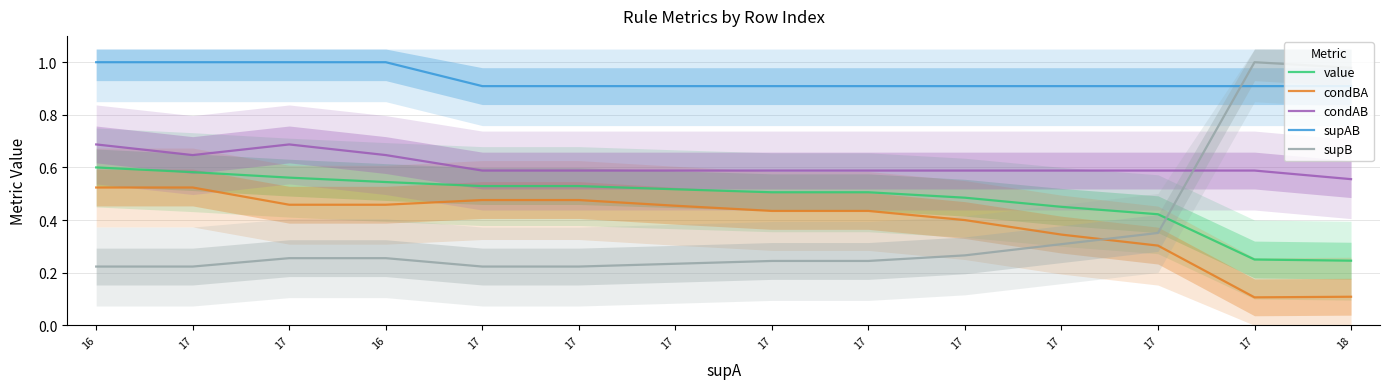

What is the difference between the condBA values at 17 and 17?

0.1